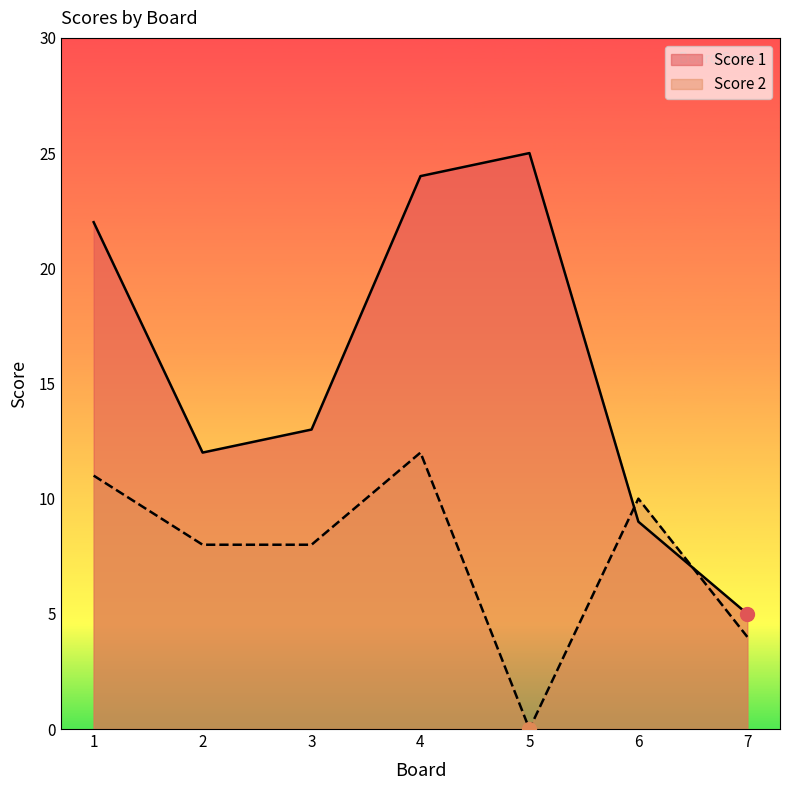

In Score 2, how many points are higher than both neighbors (excluding endpoints)?

2